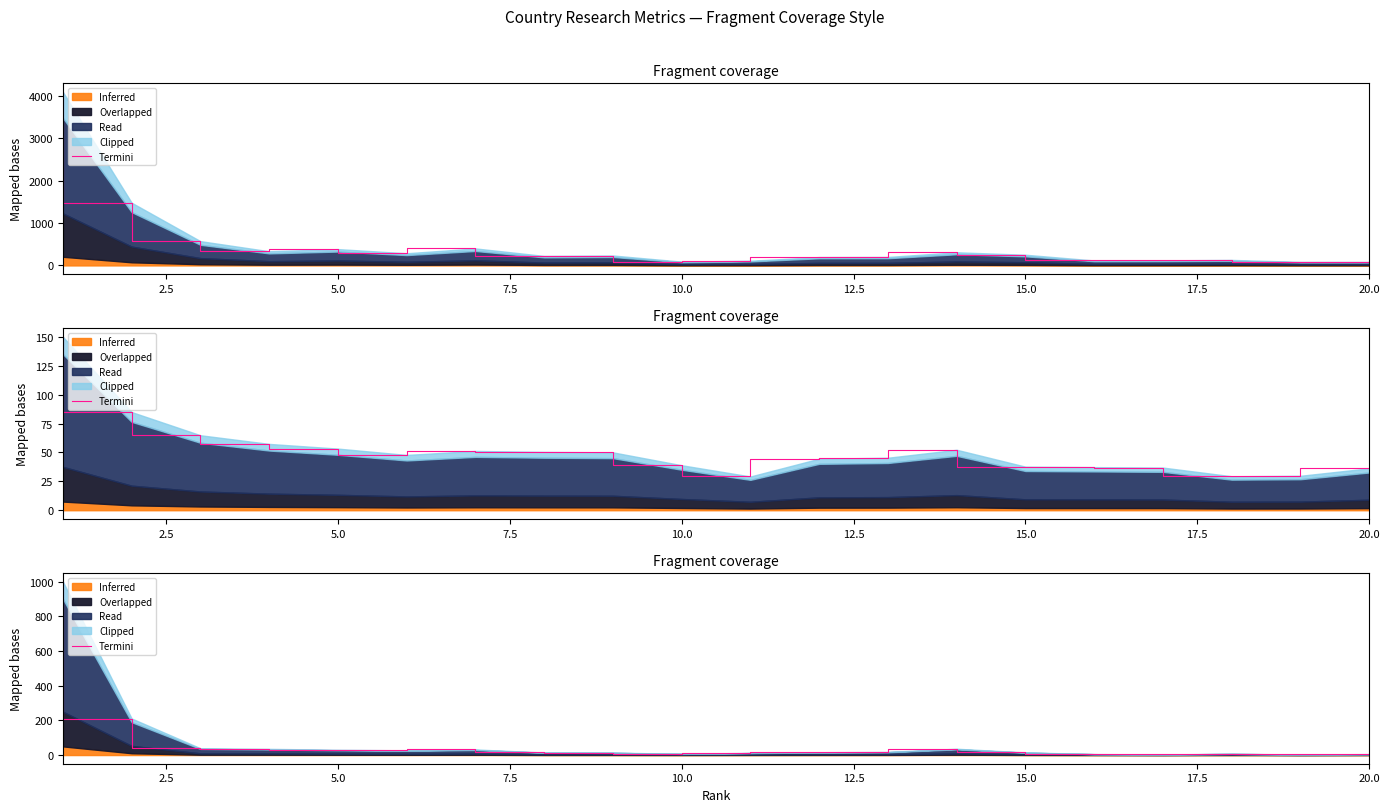

The chart shows a value of 49.5 at 5.0. True or false?

False